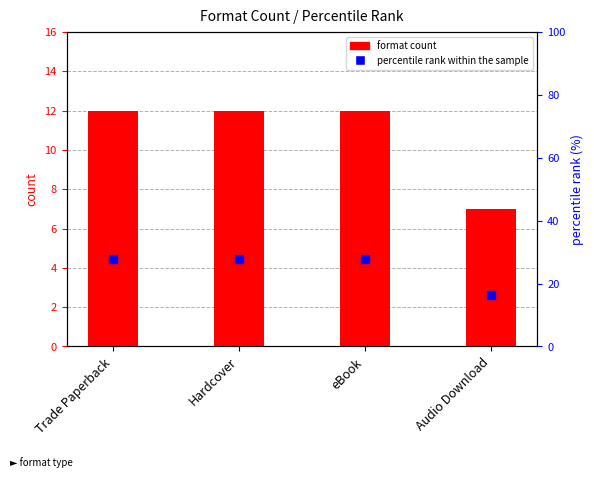

At which category is the sum across all series the highest?

Trade Paperback